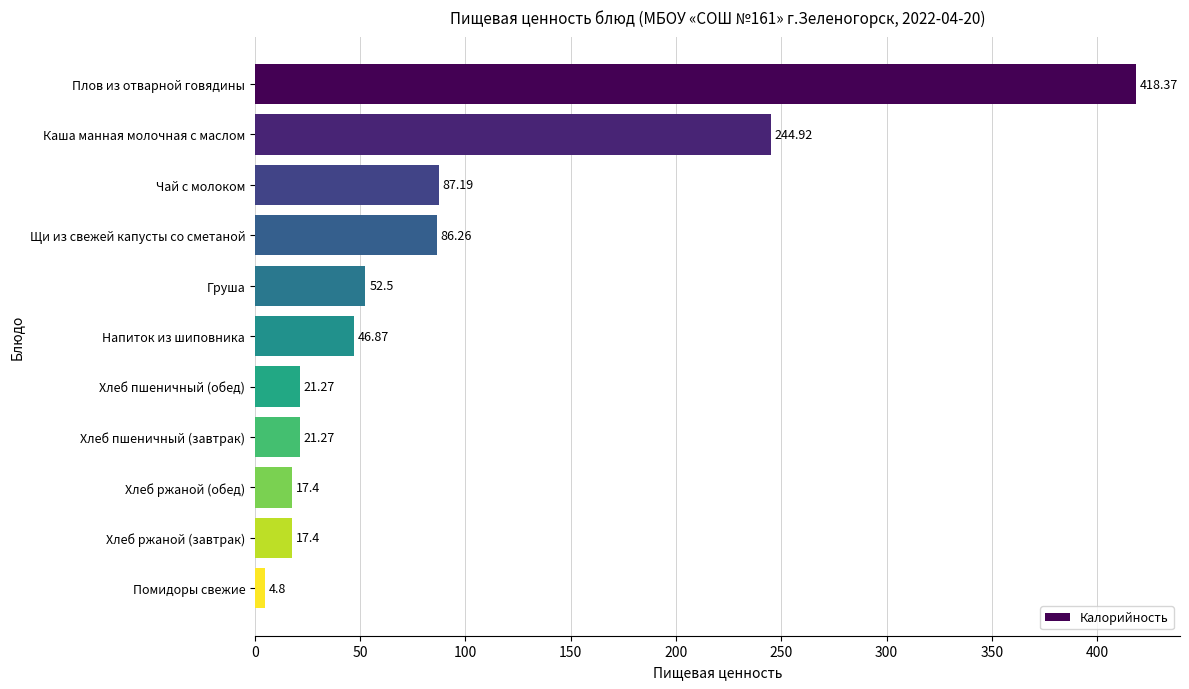

What is the difference between the second highest and second lowest values?

227.5